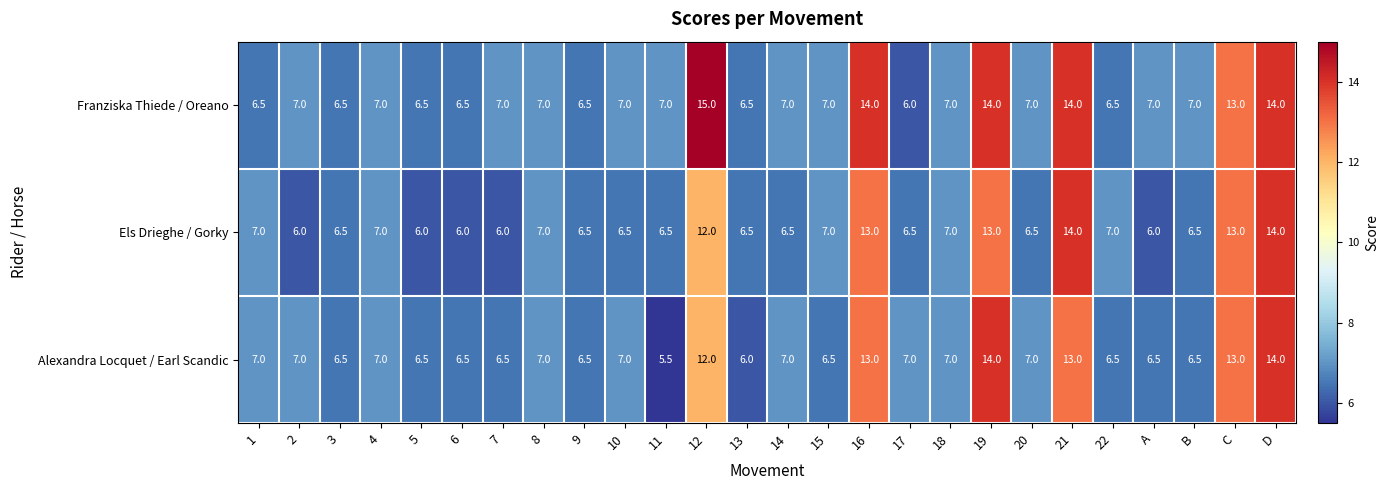

True or false: Franziska Thiede / Oreano has a value of 7.0 at 4.

True